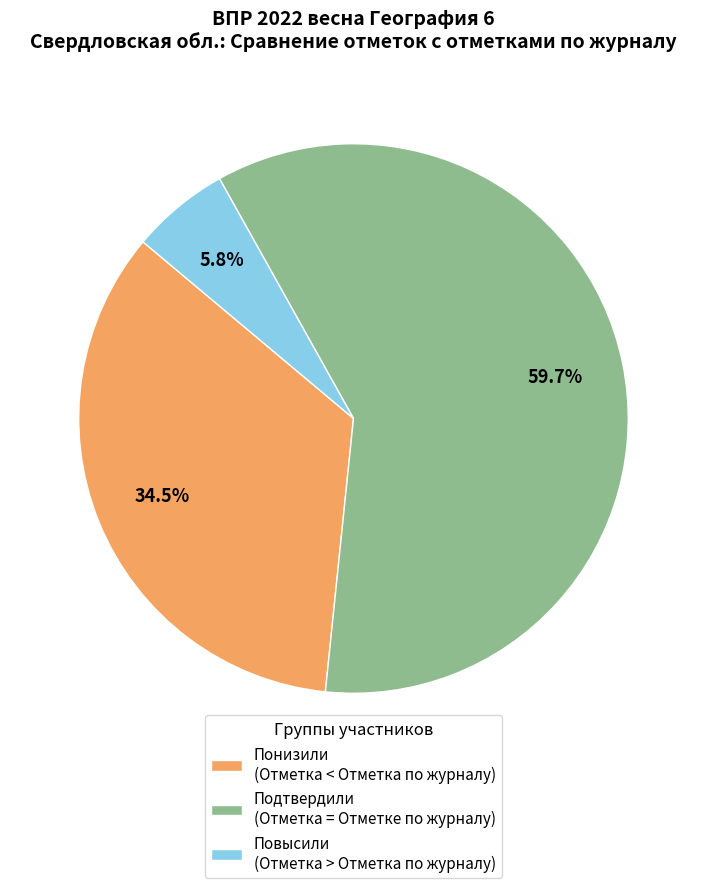

To the nearest percent, what is the difference between the largest and smallest slice percentages?

54%